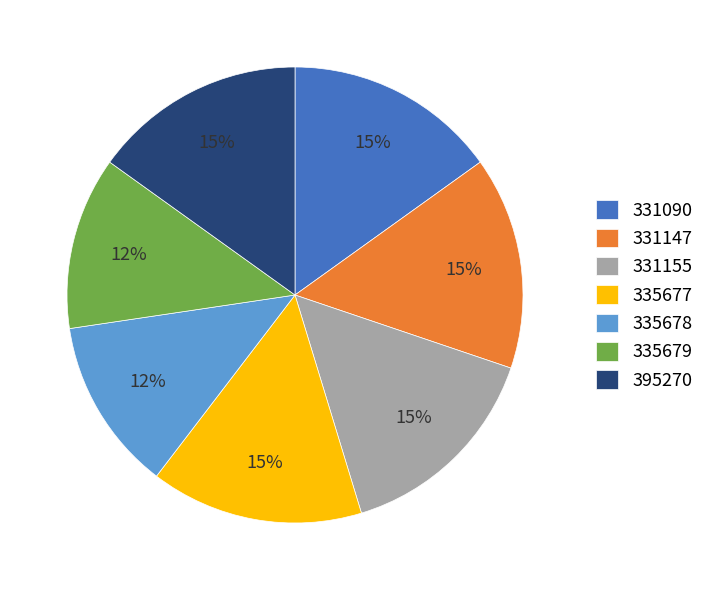

Combined, do 331147 and 335677 account for over 50%?

No